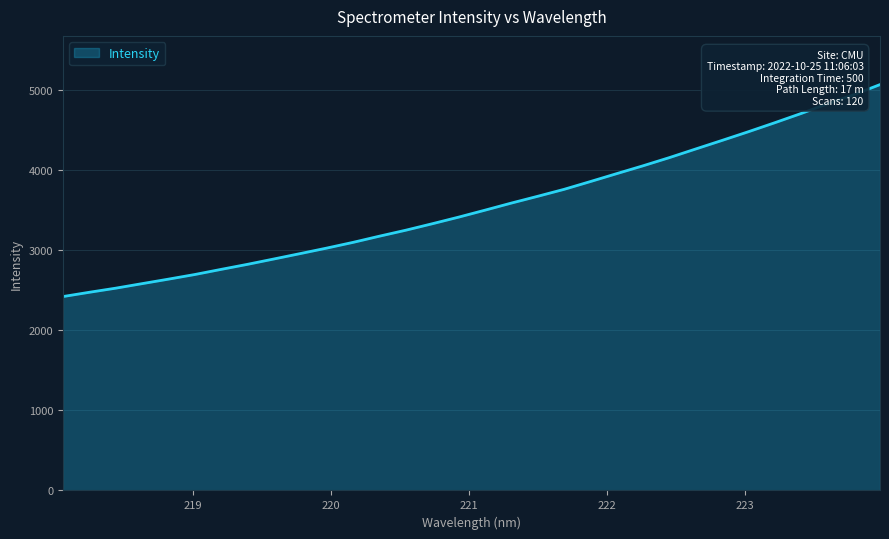

What is the difference between the maximum and minimum values?

2648.6